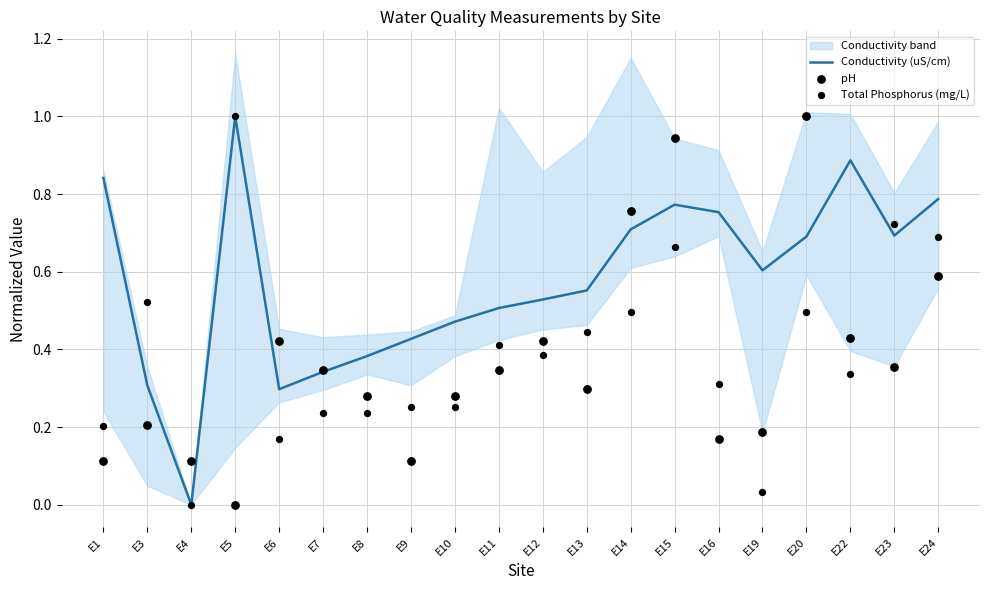

At which category is the sum across all series the highest?

E15